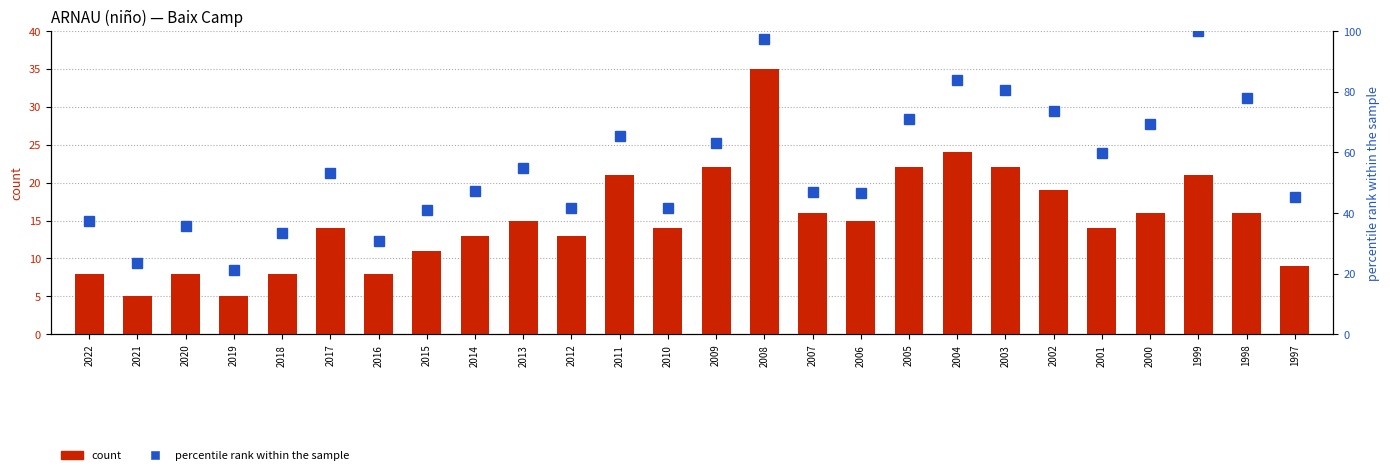

Which category has the lowest value across all series?

2021